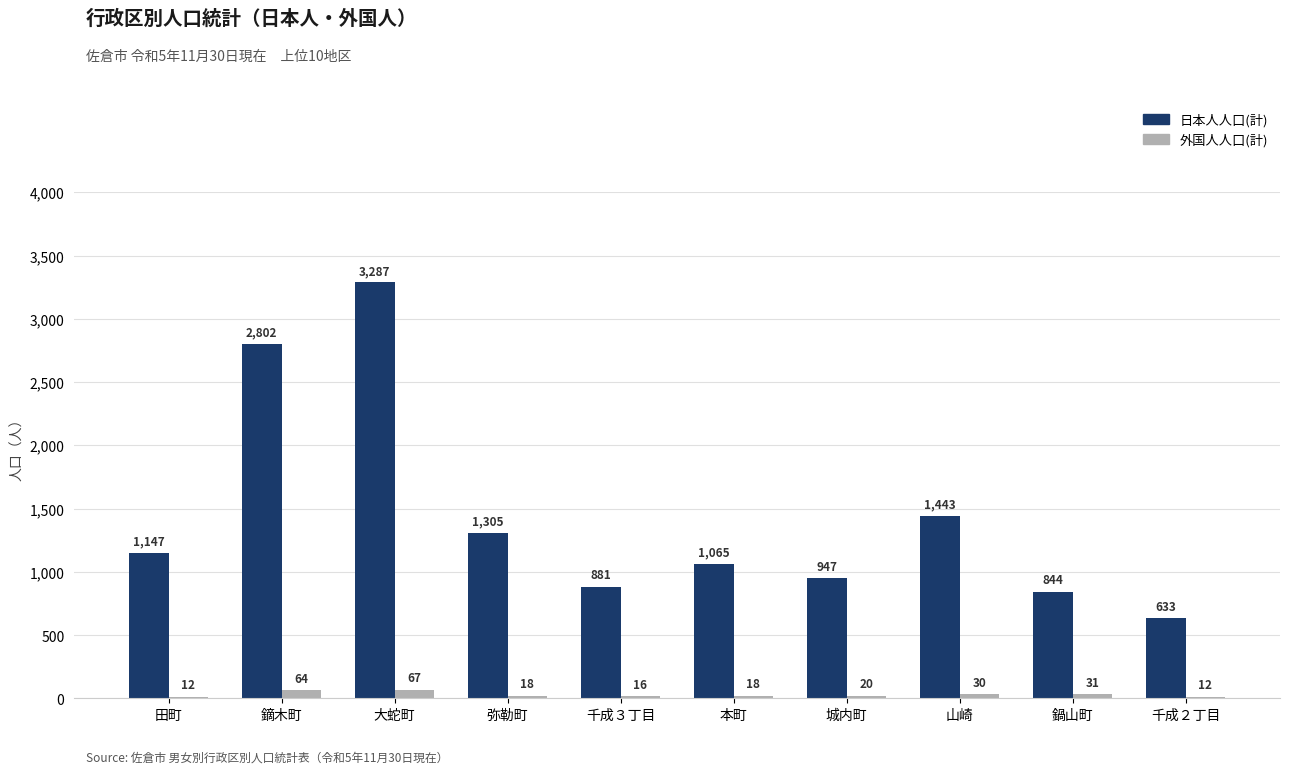

Rank the series by their average value, from highest to lowest.

日本人人口(計), 外国人人口(計)